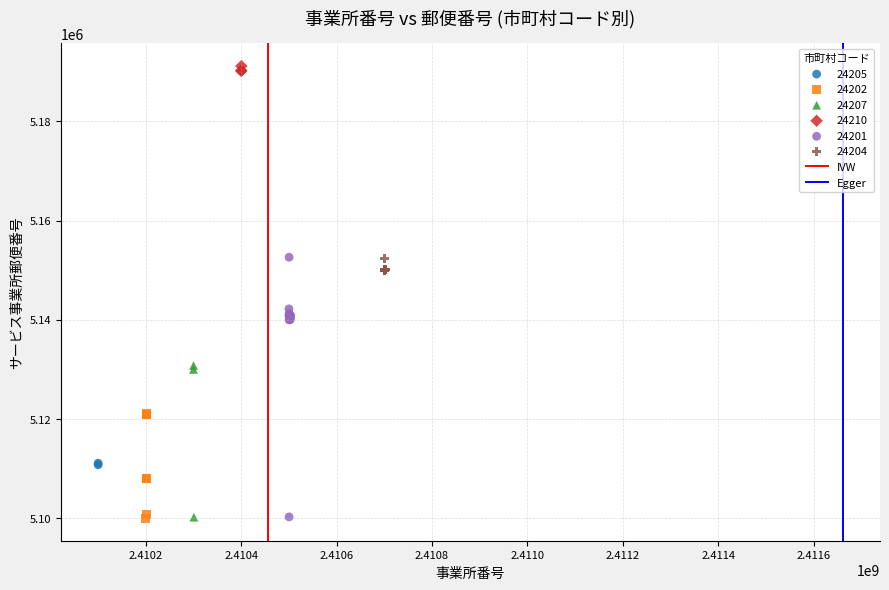

Which series reaches the maximum Y coordinate?

24210